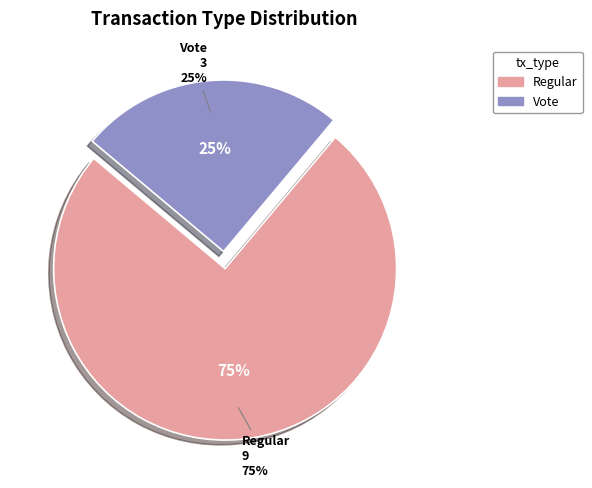

How many slices are in this pie chart?

2